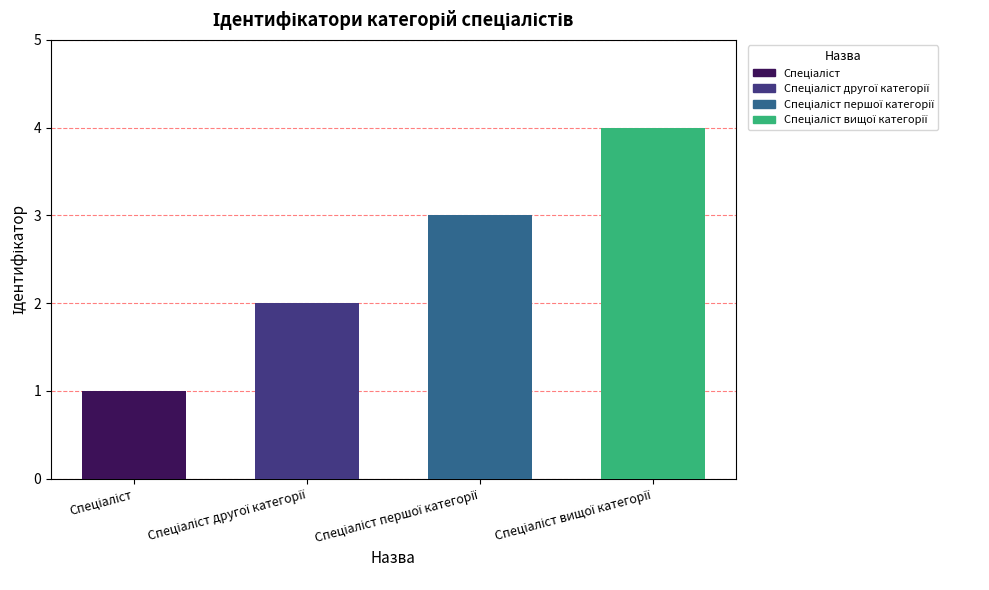

What is the greatest value displayed?

4